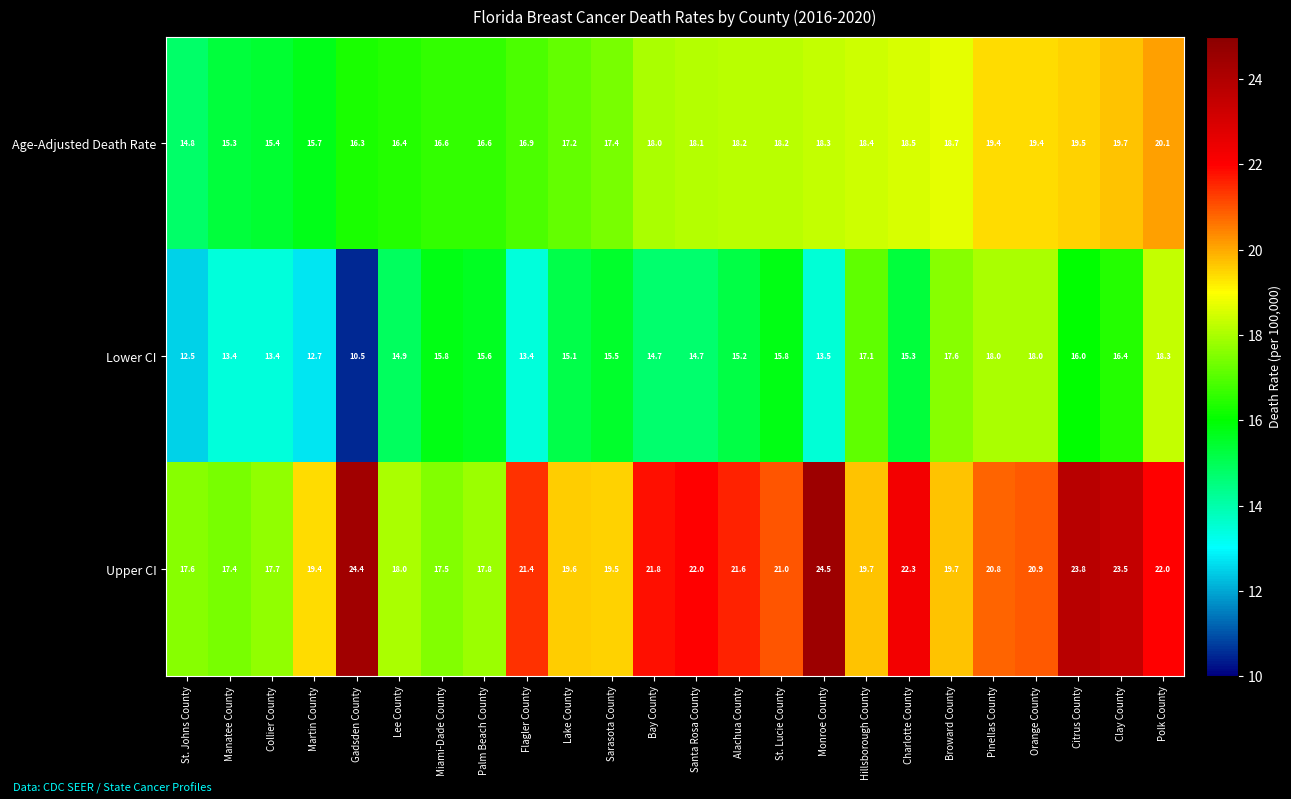

Between Santa Rosa County and Broward County, which series saw the biggest shift?

Lower CI